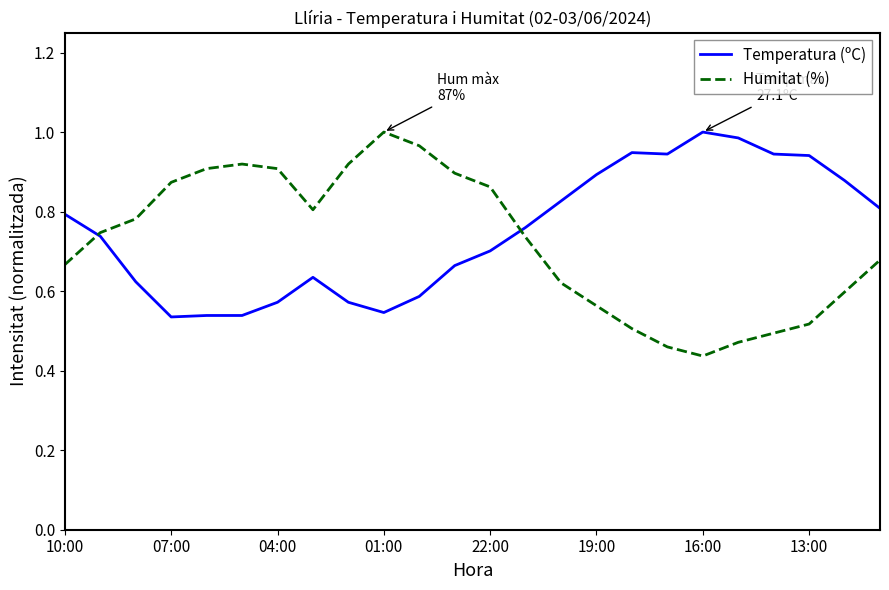

The value of Humitat (%) at 22:00 is 0.5. True or false?

False